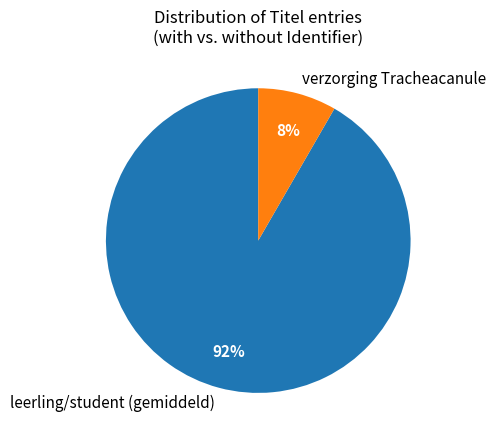

Do leerling/student (gemiddeld) and verzorging Tracheacanule together represent more than half of the pie?

Yes